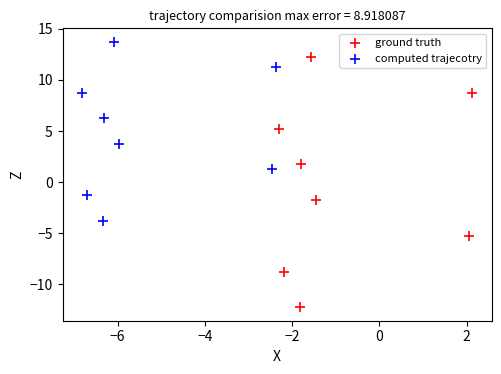

Which series contains the lowest Y value?

ground truth